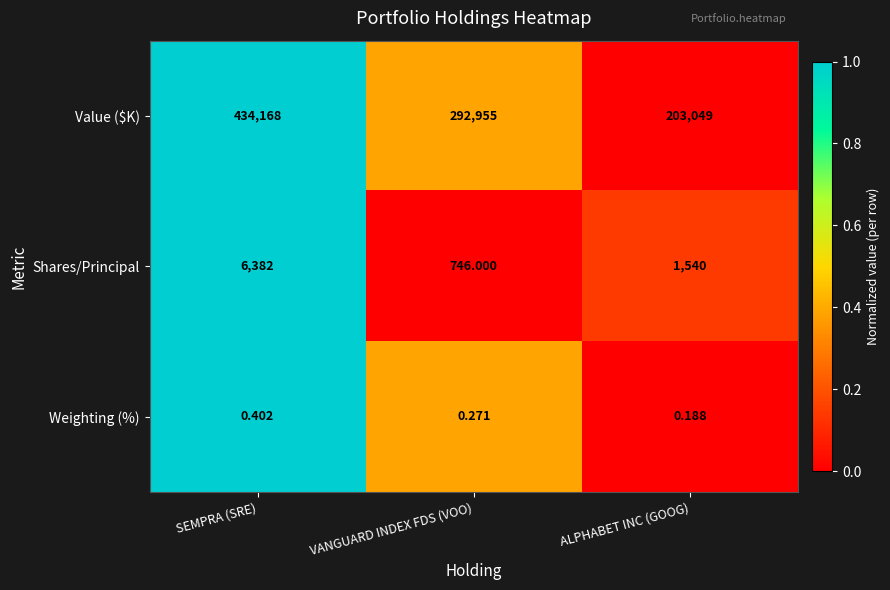

At which label does Value ($K) first exceed 292955?

SEMPRA (SRE)